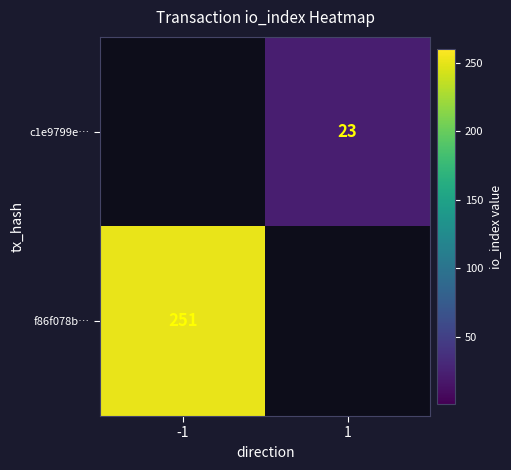

The value of f86f078b… at -1 is 431. True or false?

False